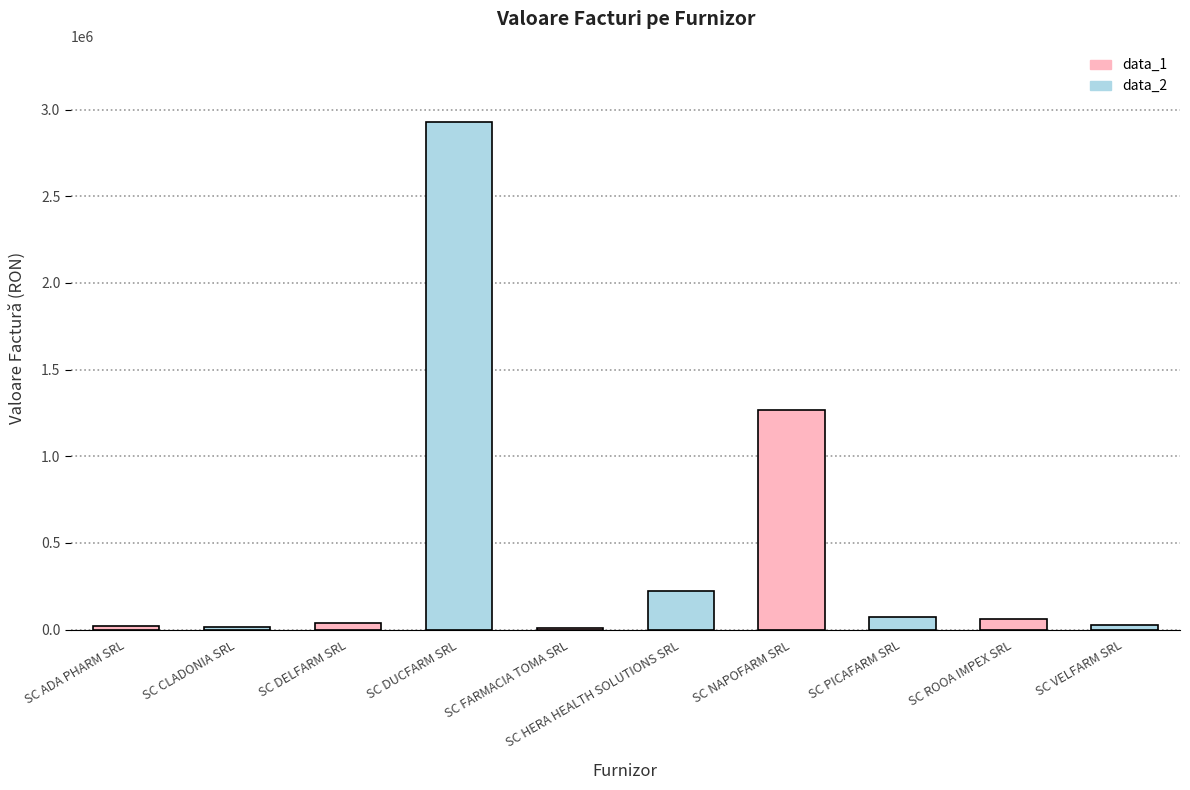

The chart shows a value of 82463.7 at SC HERA HEALTH SOLUTIONS SRL. True or false?

False